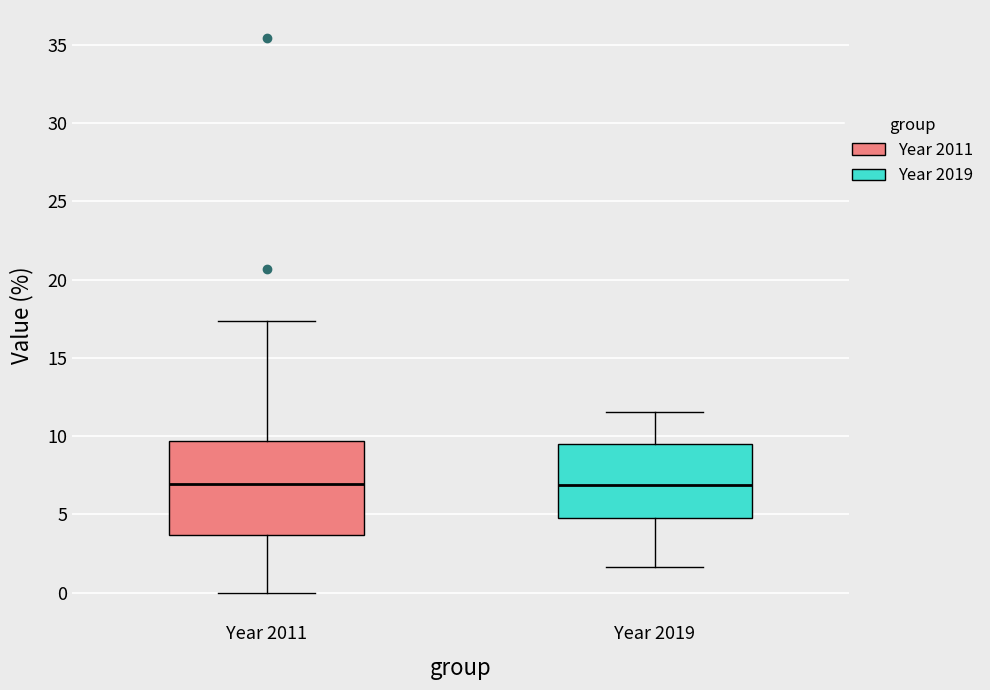

Where does the median line of the box for Year 2019 sit on the y-axis? The values are not printed on the chart, so give them approximately, as read against the axis.

7.0